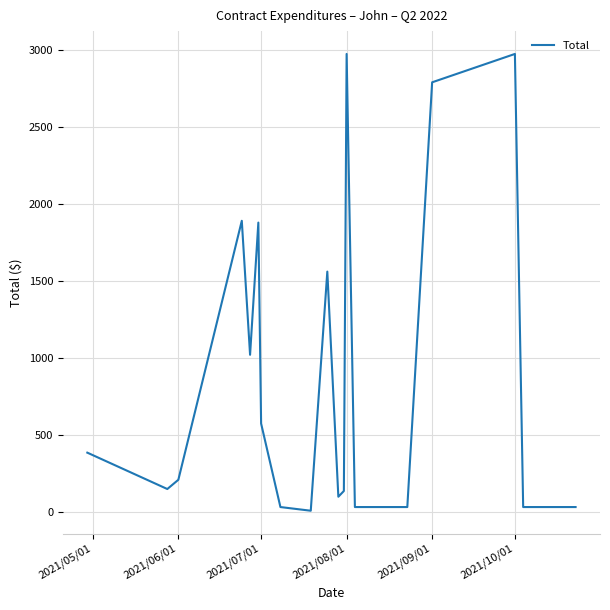

What is the minimum value shown in the chart?

8.1